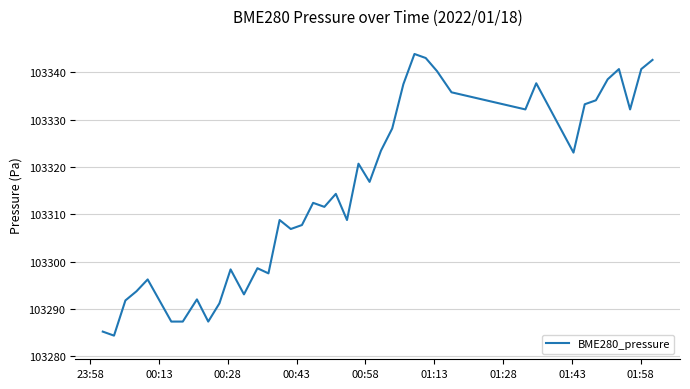

What is the greatest value displayed?

103343.9